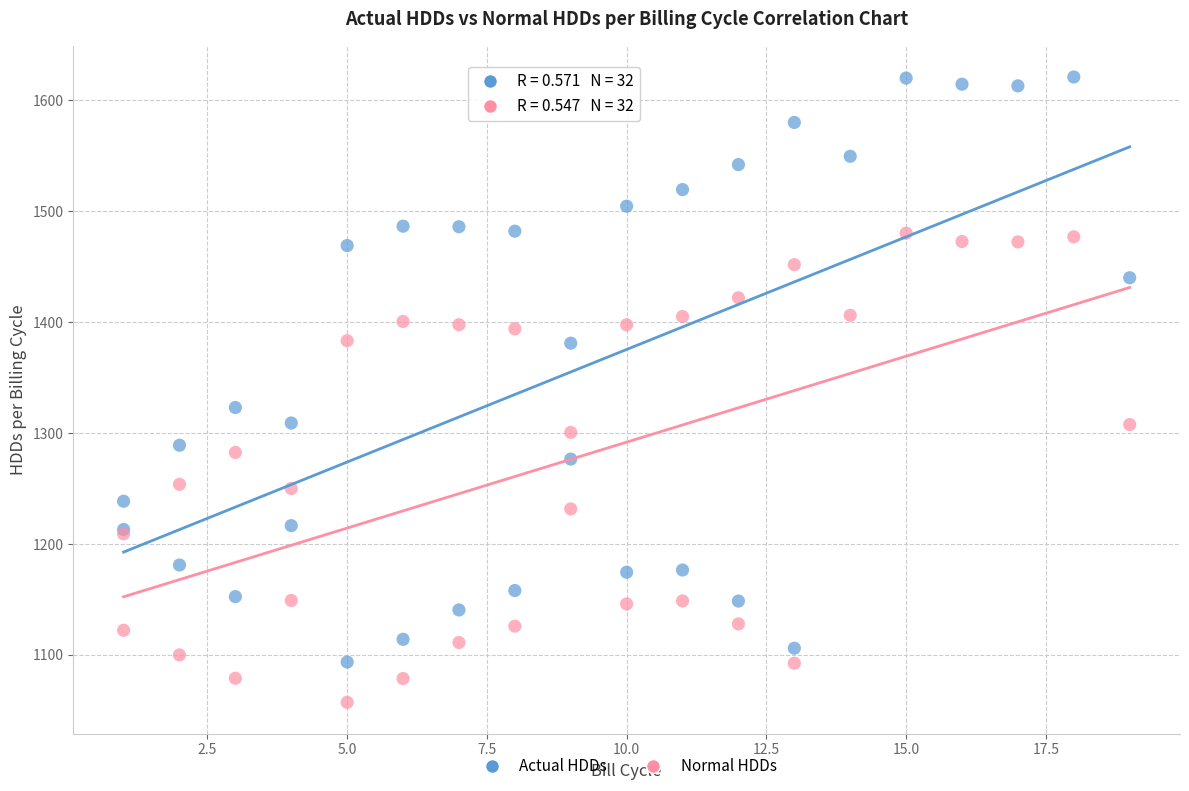

Which series reaches the minimum Y coordinate?

Normal HDDs